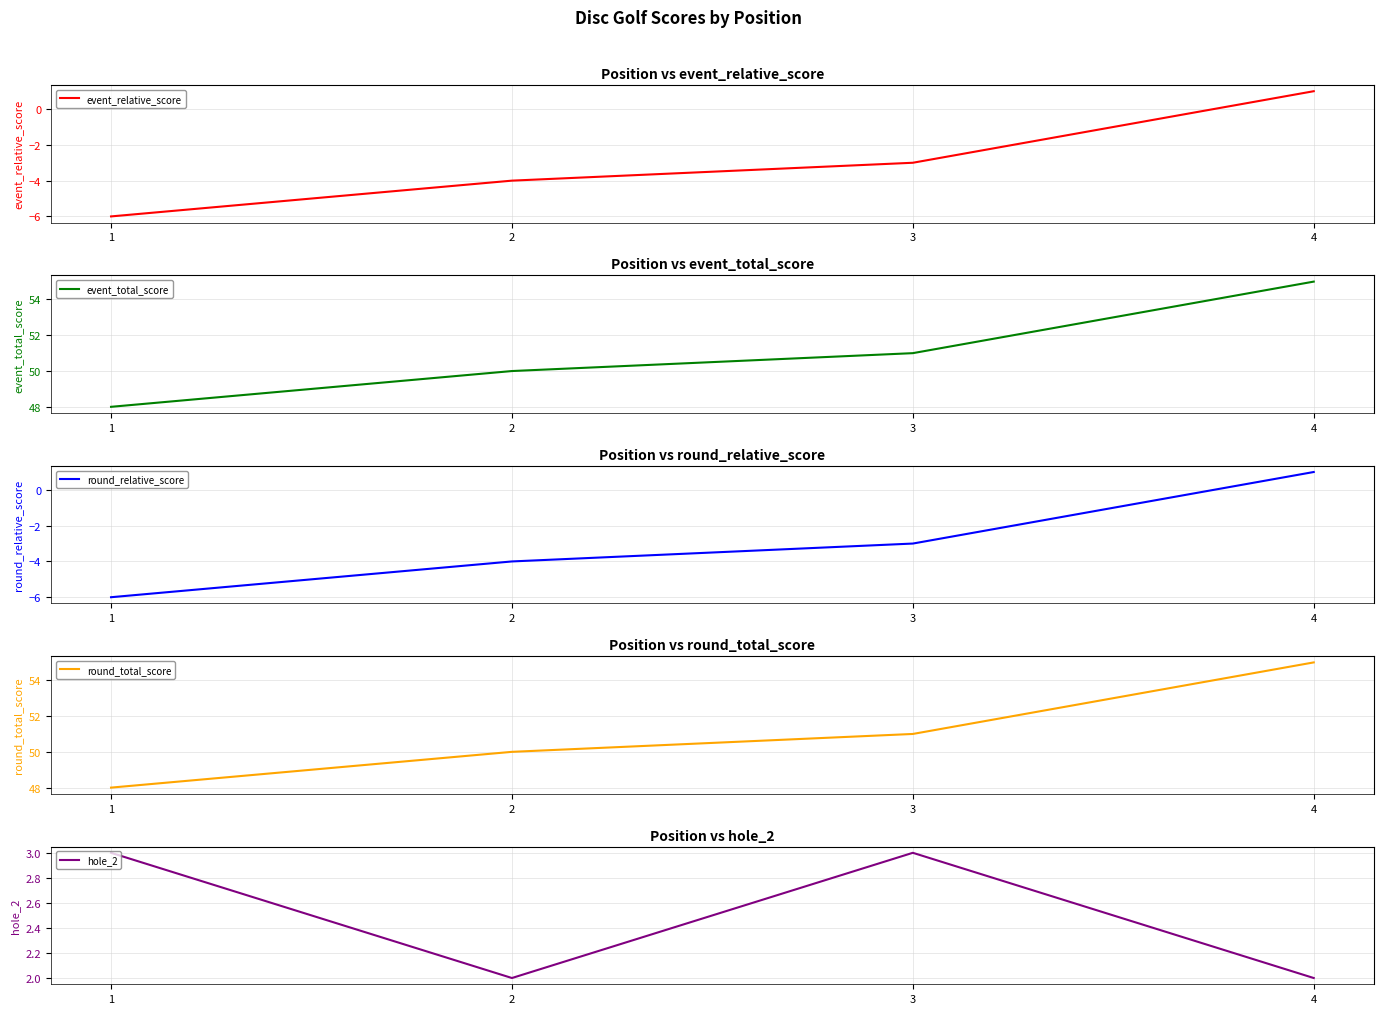

What is the difference between the second highest and minimum values in the round_relative_score series?

3